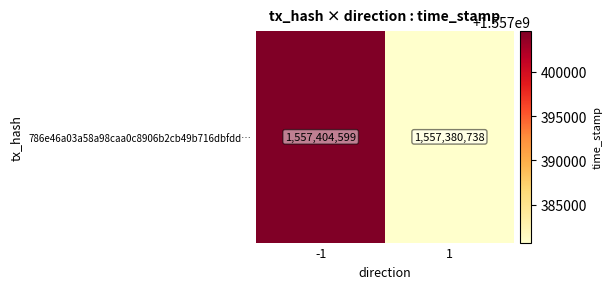

What is the maximum value shown in the chart?

1557404599